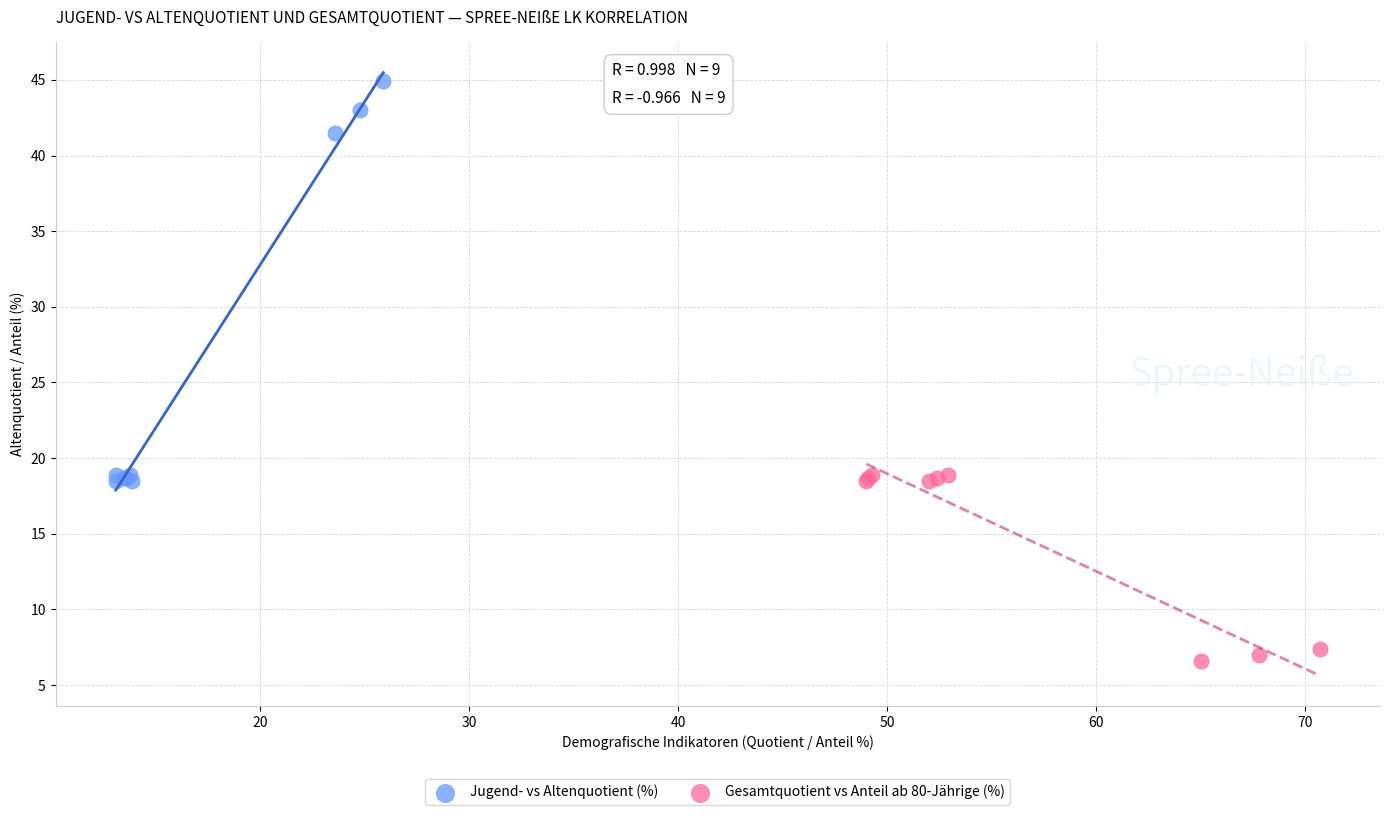

Which series reaches the minimum Y coordinate?

Gesamtquotient vs Anteil ab 80-Jährige (%)